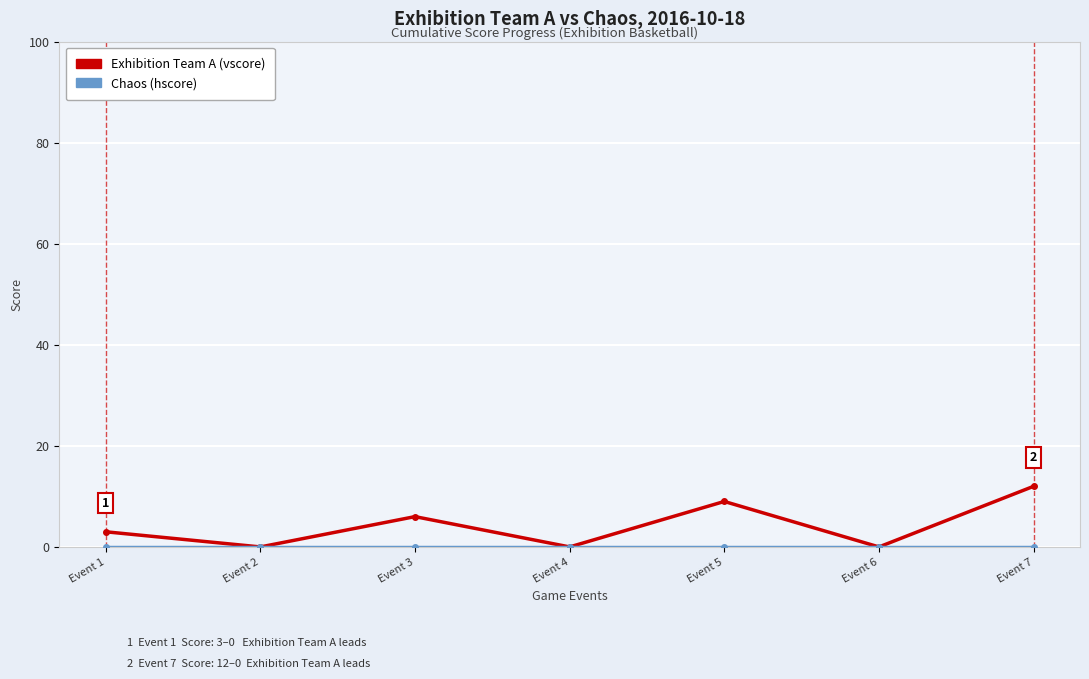

What is the spread (max minus min) of values at Event 1?

3